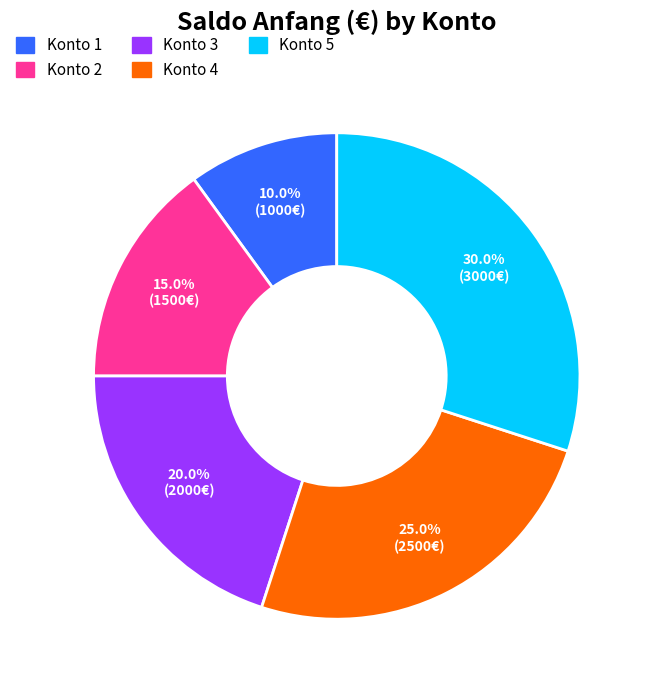

How many slices are in this pie chart?

5